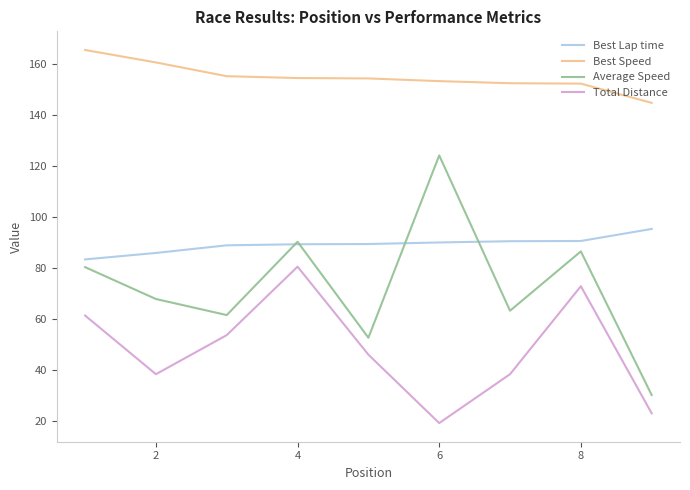

What is the maximum value for Best Lap time?

95.3